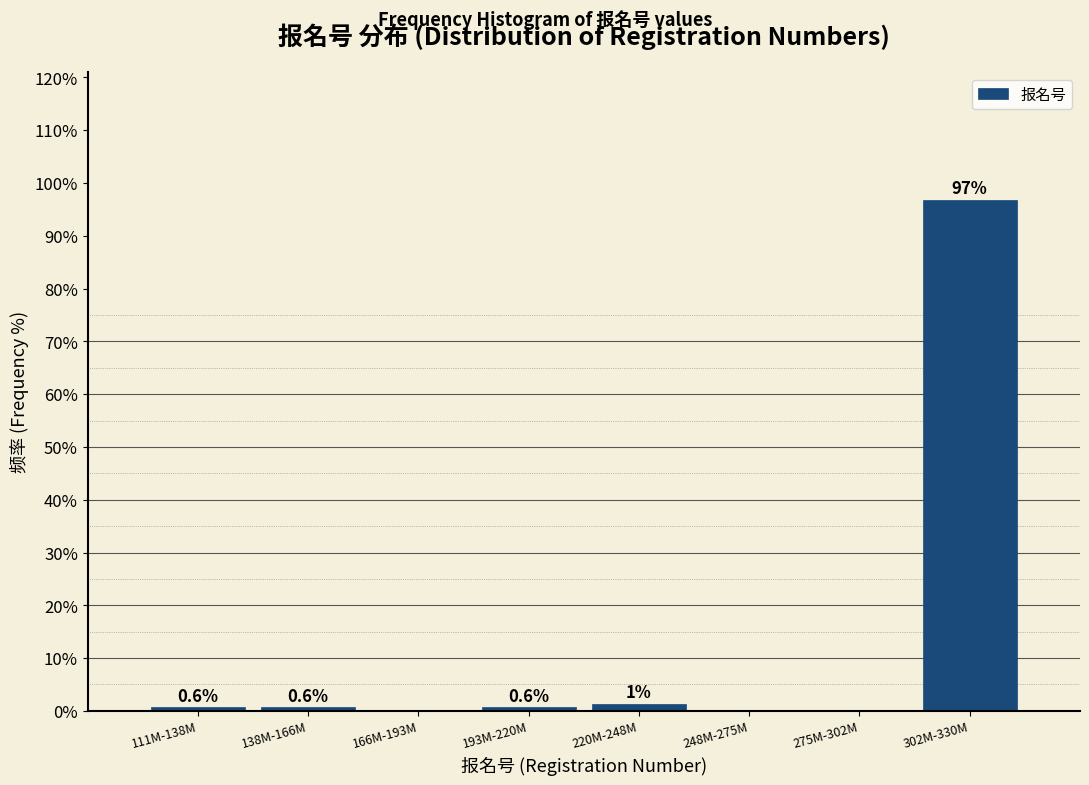

The value at 275M-302M is 0.0. True or false?

True